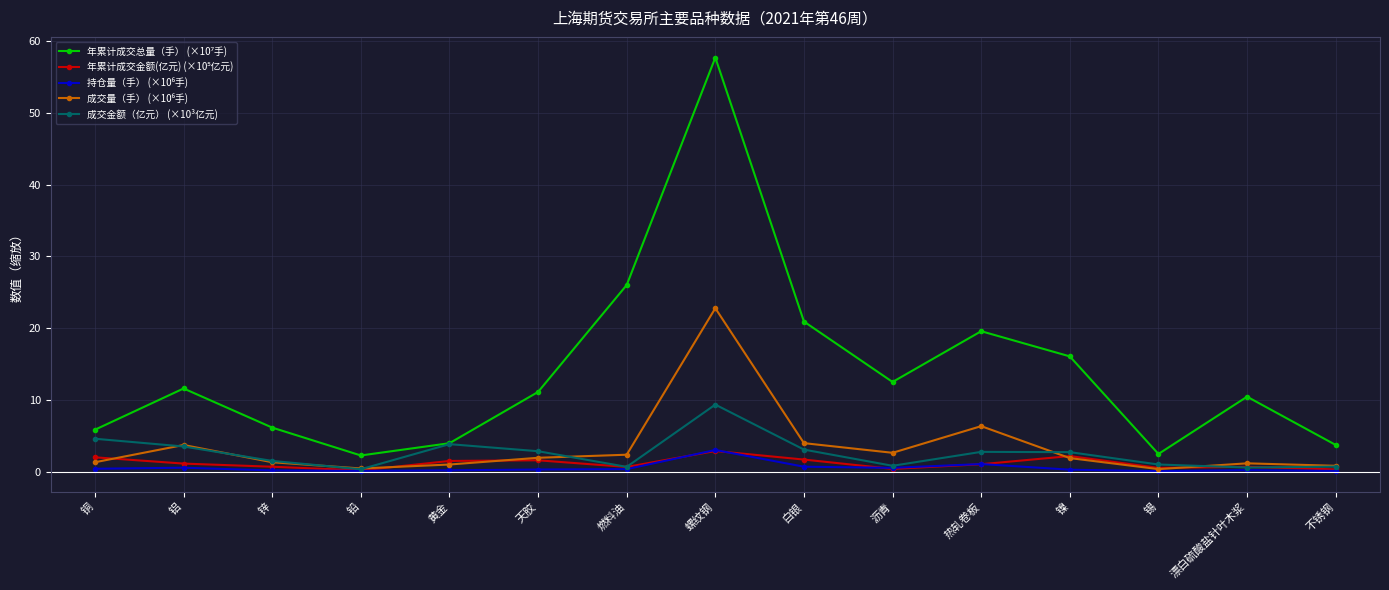

What is the label of the 15th point from the right?

铜